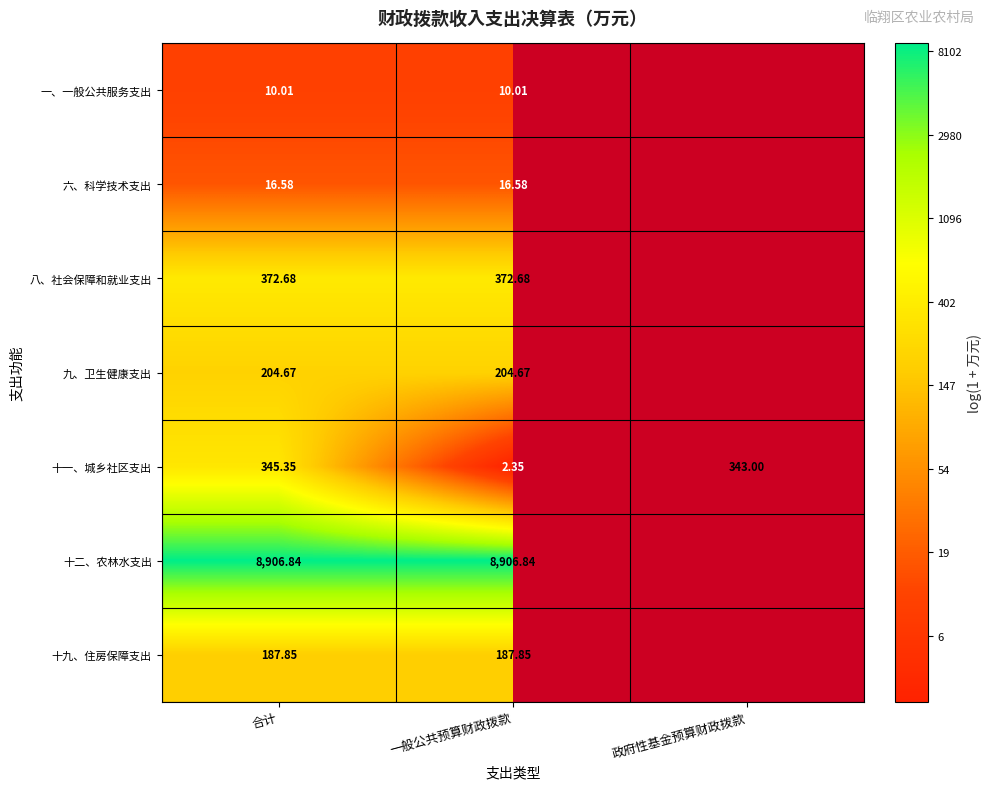

Rank the series at 一般公共预算财政拨款 from lowest to highest value.

十一、城乡社区支出, 一、一般公共服务支出, 六、科学技术支出, 十九、住房保障支出, 九、卫生健康支出, 八、社会保障和就业支出, 十二、农林水支出